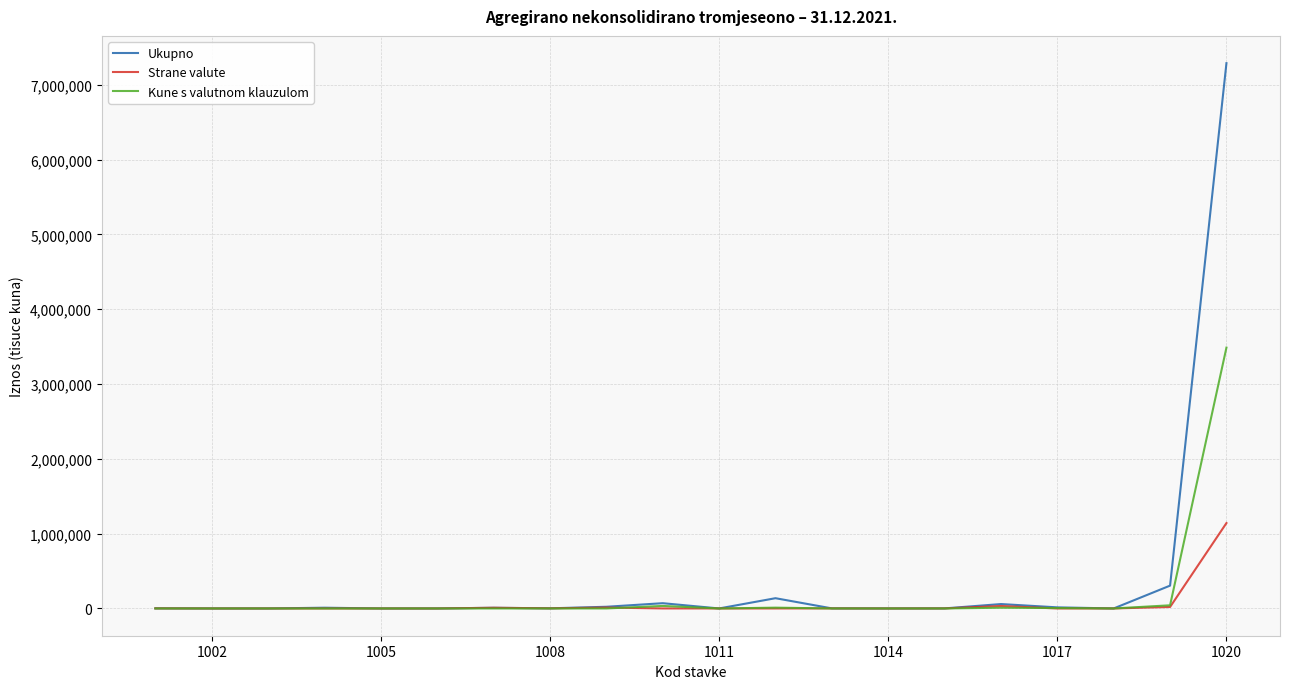

Which series has the widest spread of values?

Ukupno